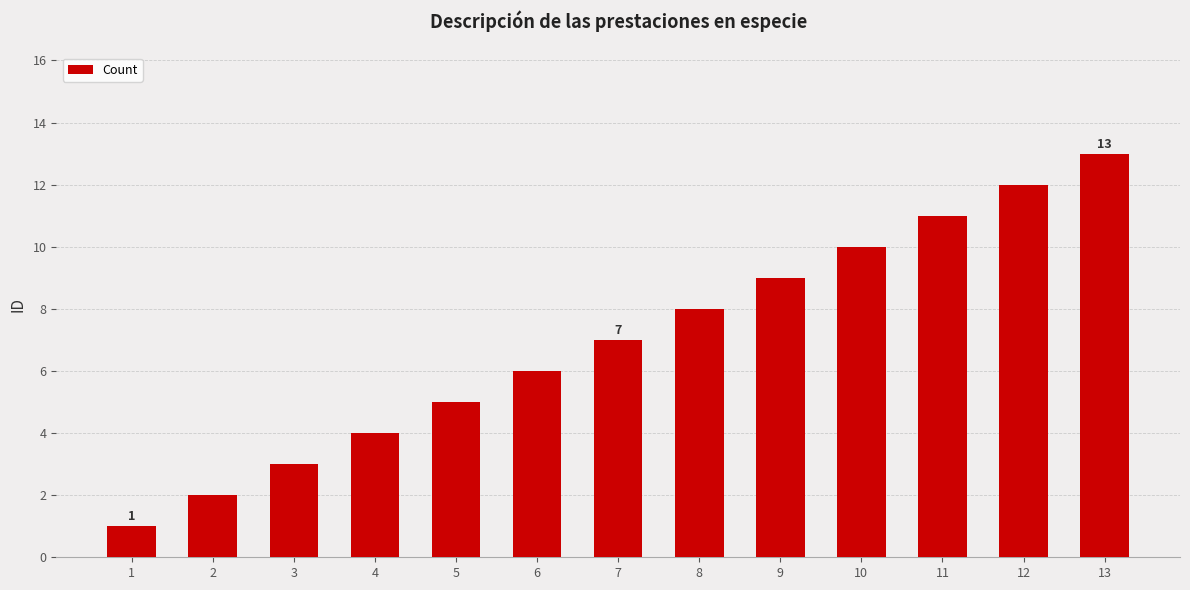

How many series are shown in this chart?

1